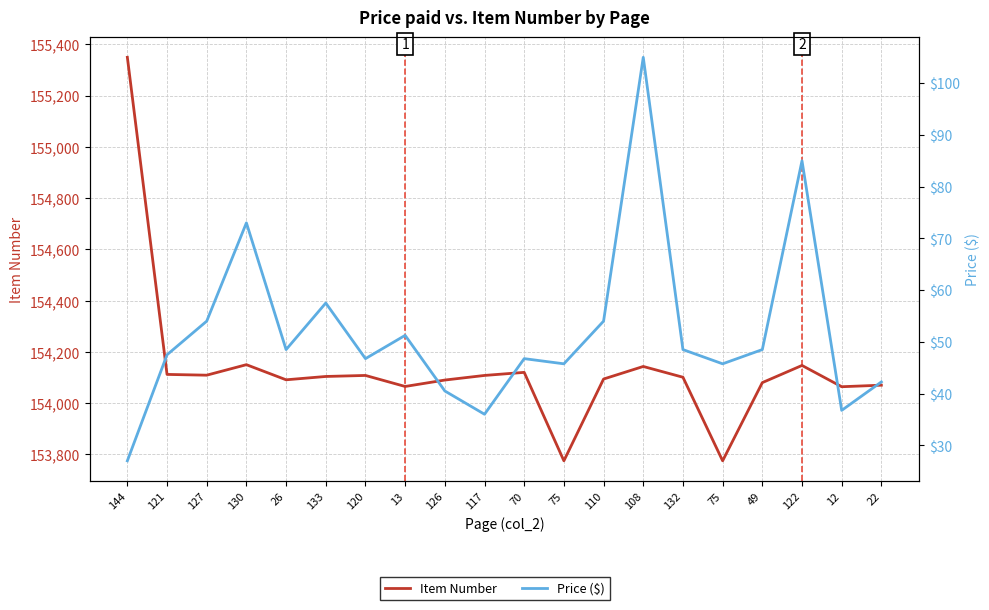

Read the Item Number value at 75.

153775.0